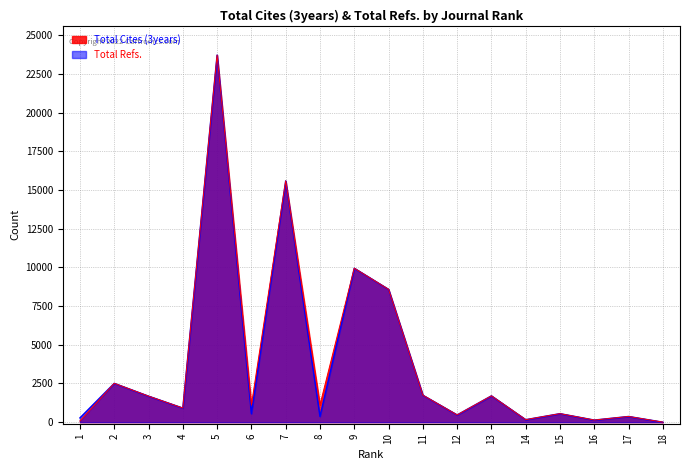

True or false: Total Cites (3years) has a value of 1744 at 11.

True